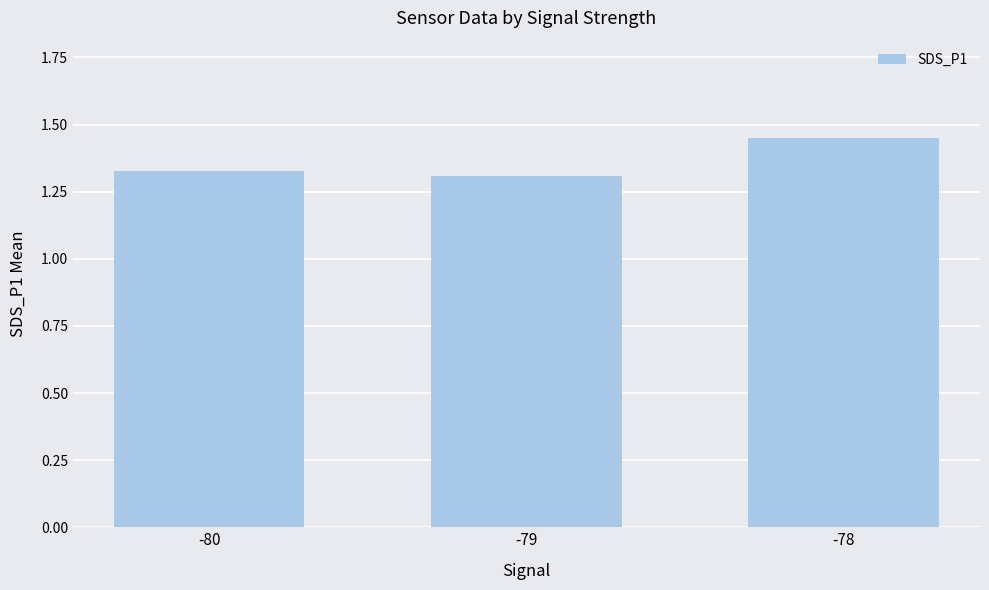

How many values are between 1 and 2?

3